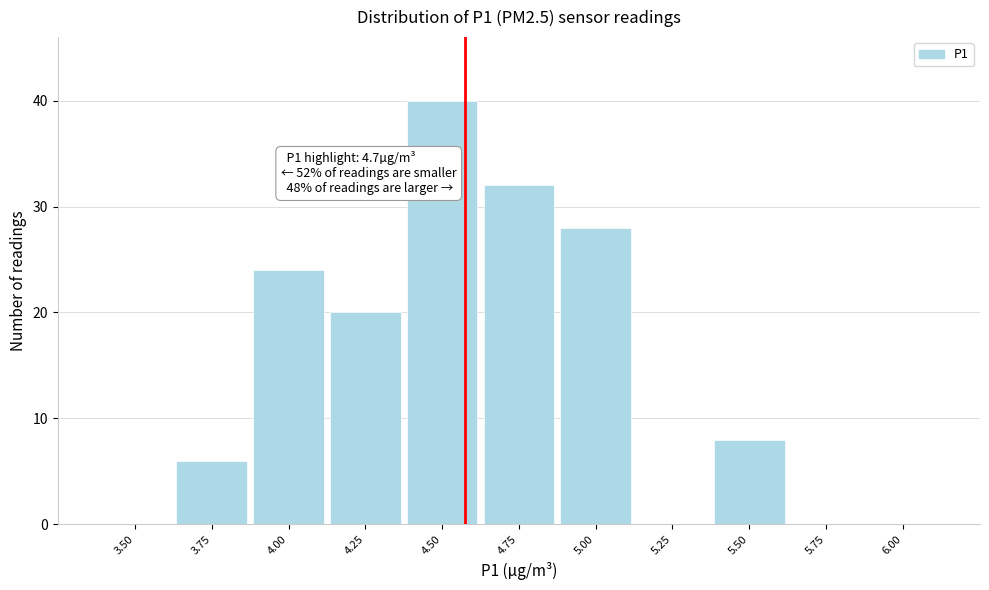

Reading left to right, what are all the values shown in this chart?

3.50=0	3.75=6	4.00=24	4.25=20	4.50=40	4.75=32	5.00=28	5.25=0	5.50=8	5.75=0	6.00=0